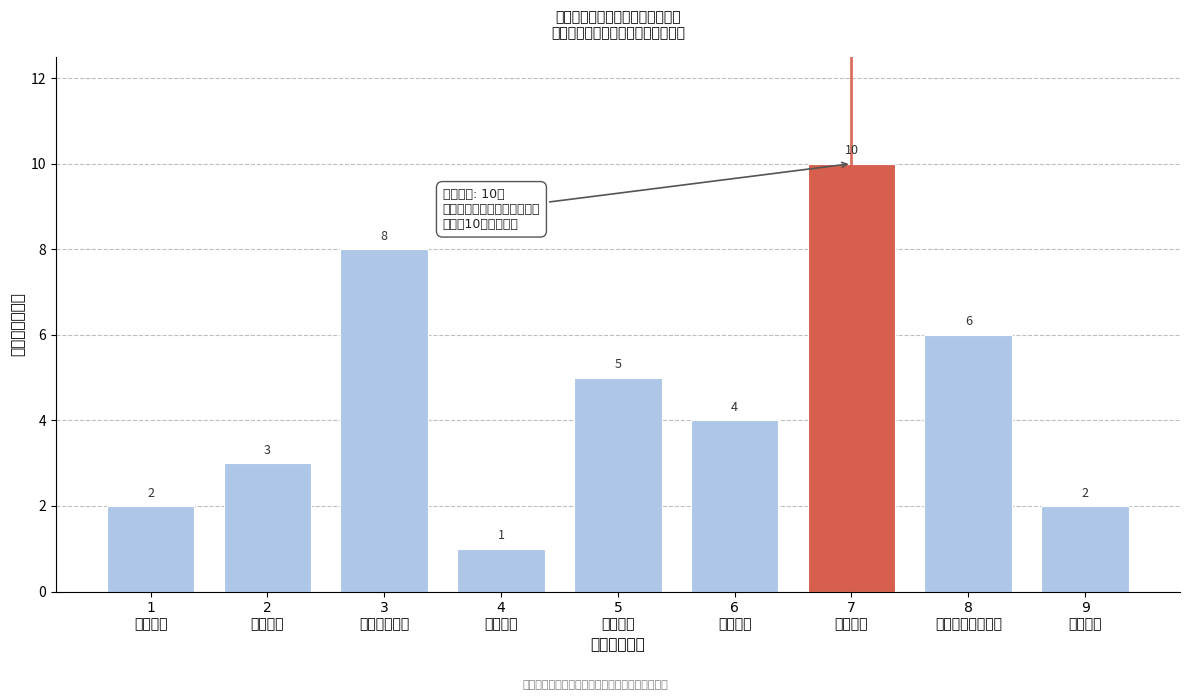

What is the difference between the maximum and minimum values?

9